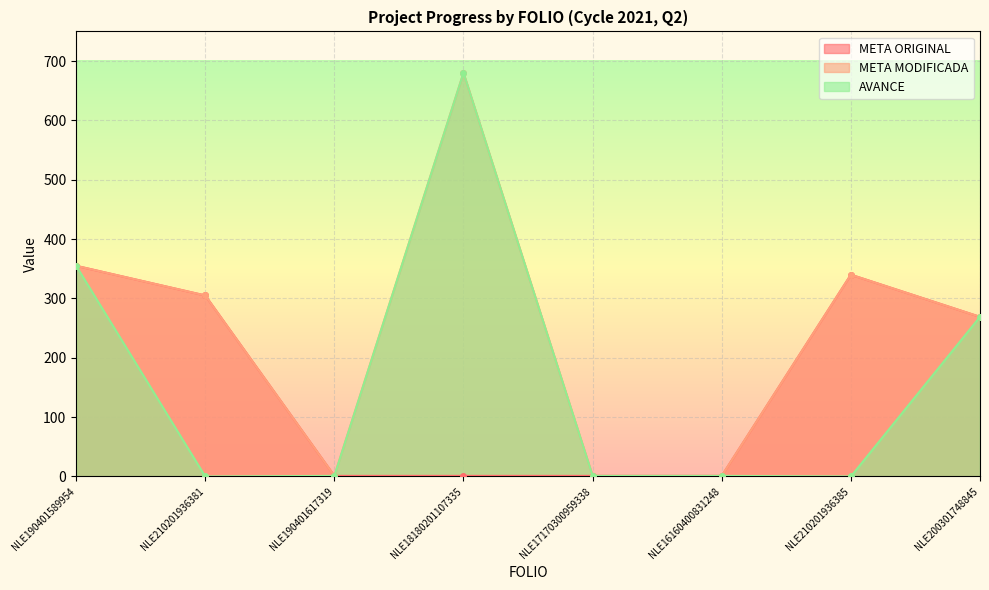

Reading left to right, what are all the values shown in this chart?

META ORIGINAL: 355	305	1	1	1	1	340	269
META MODIFICADA: 355	305	1	680	1	1	340	269
AVANCE: 355	0	1	680	1	1	0	269